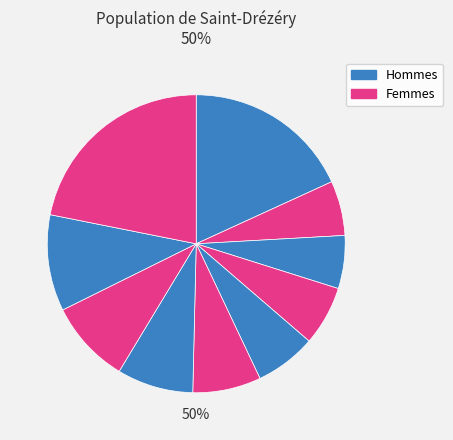

To the nearest percent, what is the combined percentage of pct25 and pct65?

14%